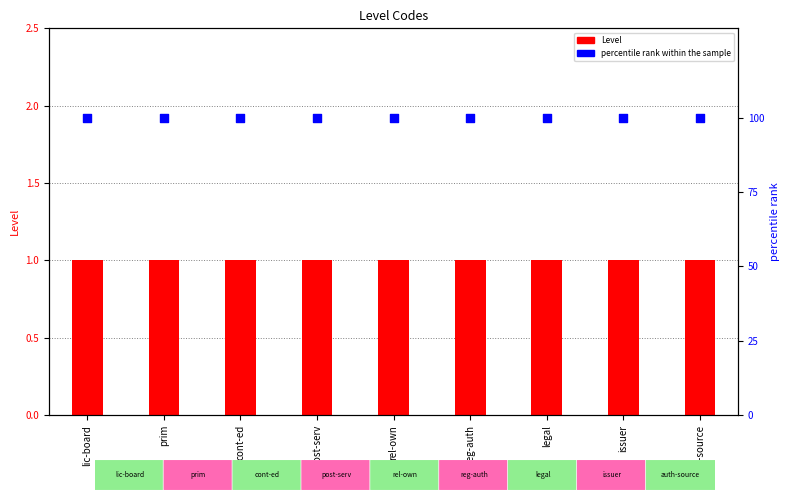

What is the total value across all series at rel-own?

101